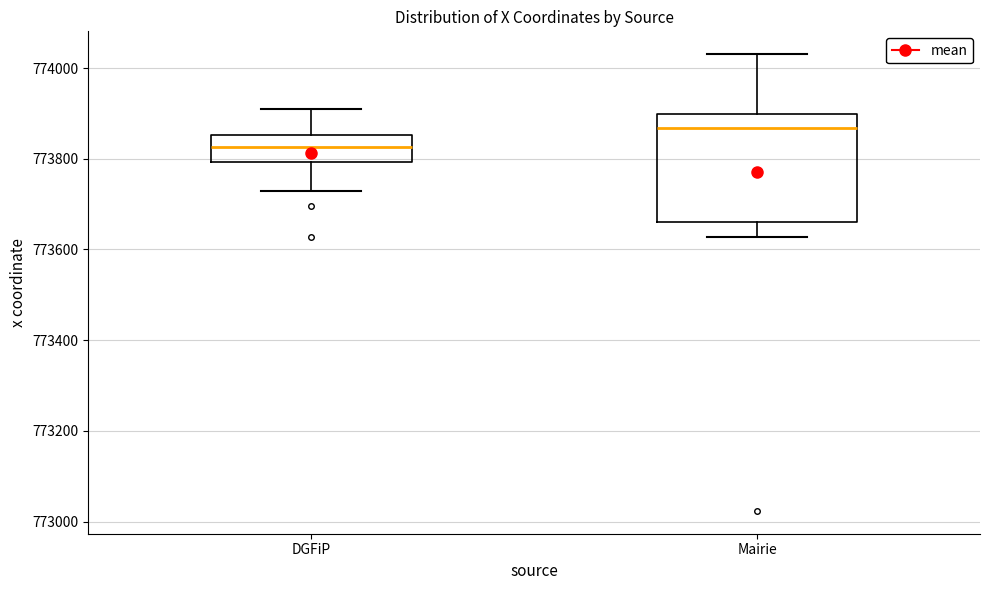

Reading left to right, read every box against the y-axis: the position of its median line, the range the box covers, and the ends of its whiskers. The values are not printed on the chart, so give them approximately, as read against the axis.

DGFiP: median 773820, box 773800 to 773860, whiskers 773720 to 773920
Mairie: median 773860, box 773660 to 773900, whiskers 773620 to 774040